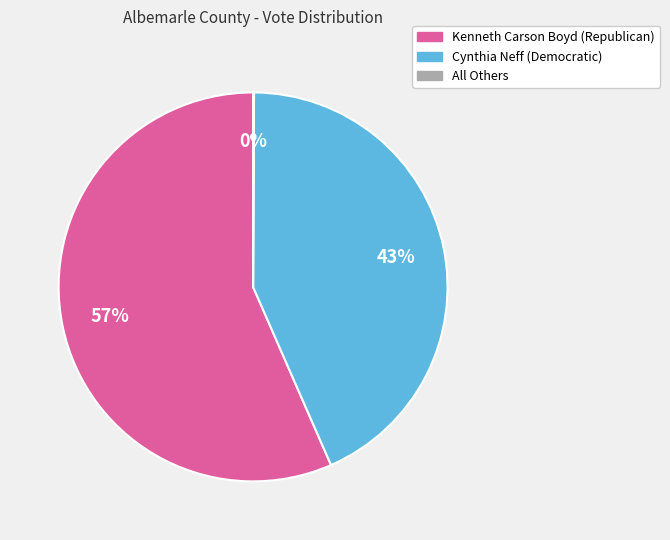

Which category has the biggest portion of the pie?

Kenneth Carson Boyd (Republican)